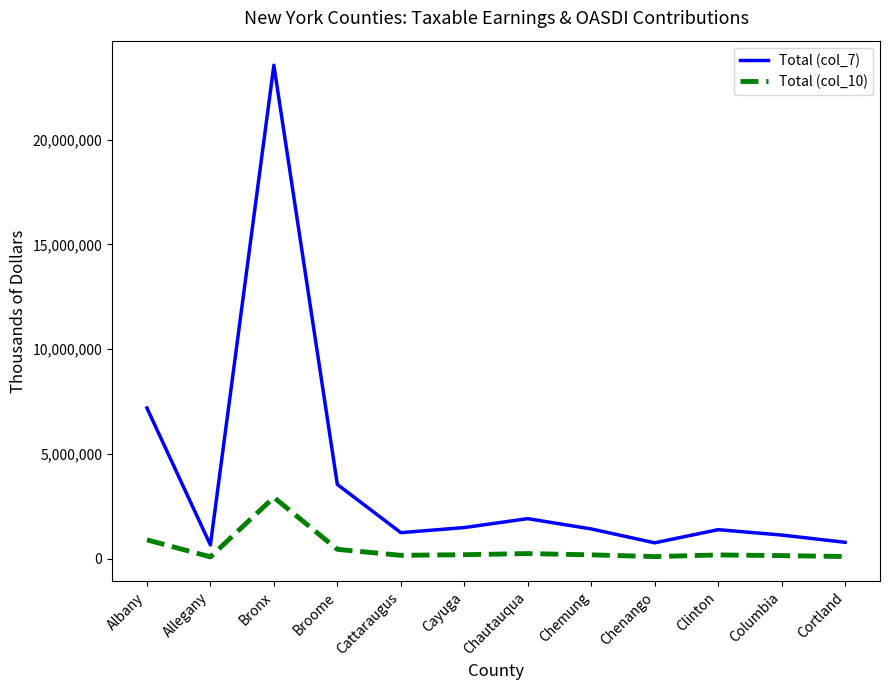

Rank the series by their average value, from lowest to highest.

Total (col_10), Total (col_7)